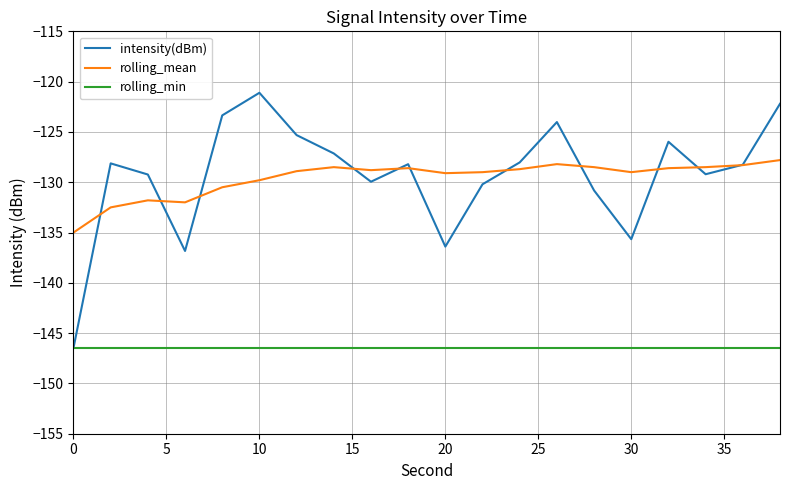

True or false: rolling_mean and rolling_min cross at least once.

False